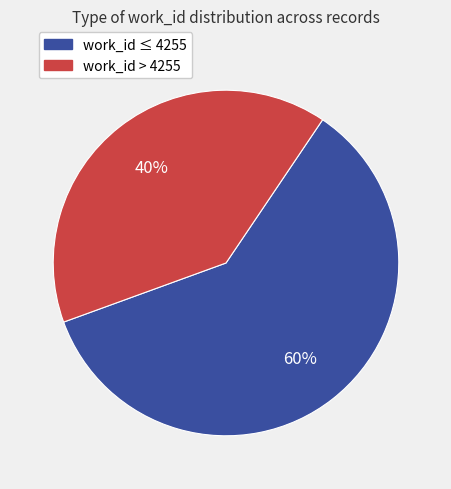

Is there any slice that represents more than half of the pie?

Yes